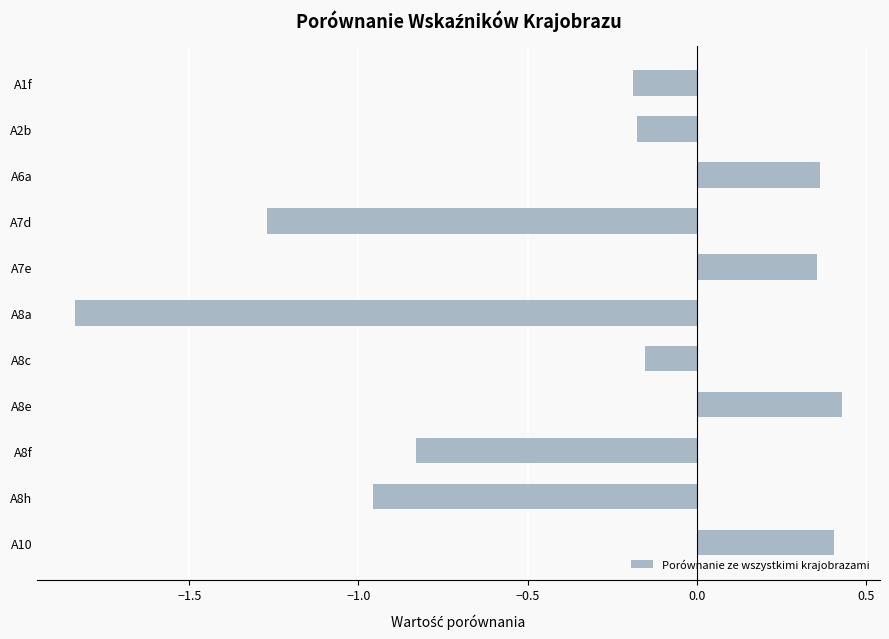

Which category has the lowest value across all series?

A8a